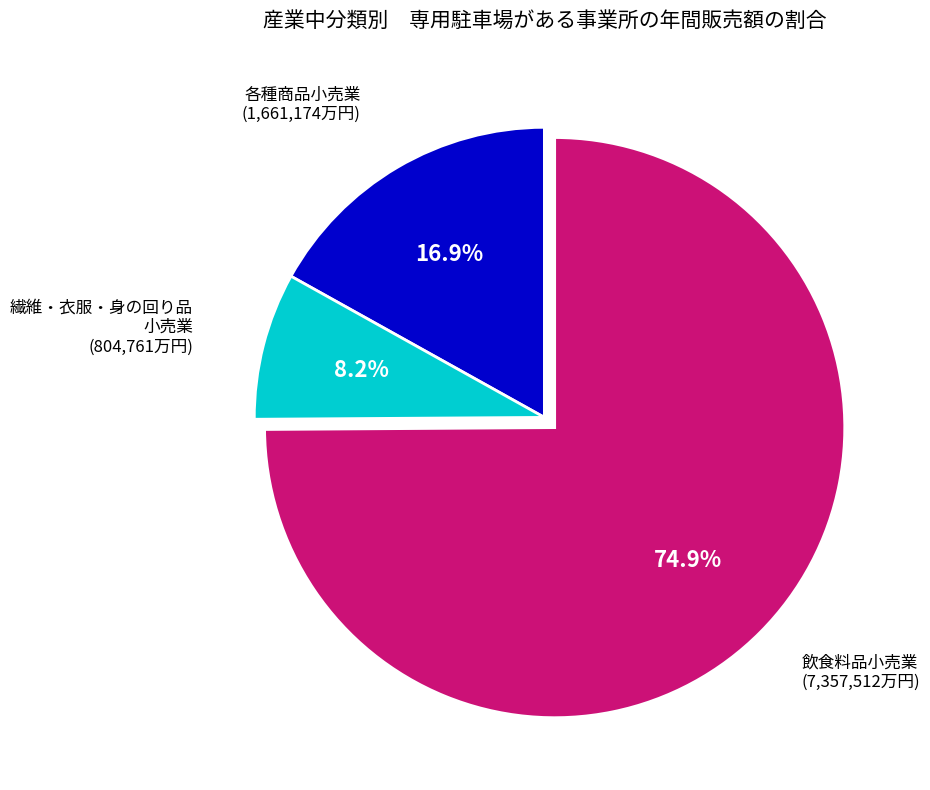

Is there a majority slice in this chart?

Yes